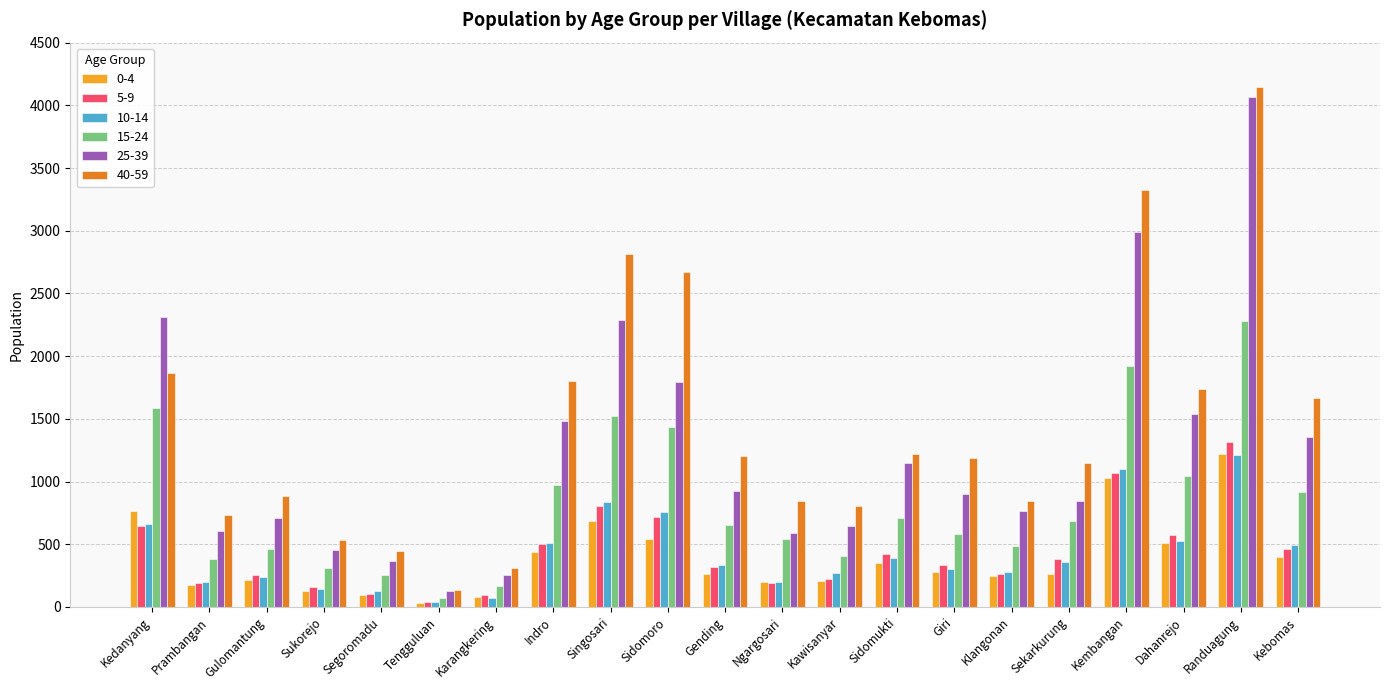

Between Gulomantung and Gending, which series saw the biggest shift?

40-59